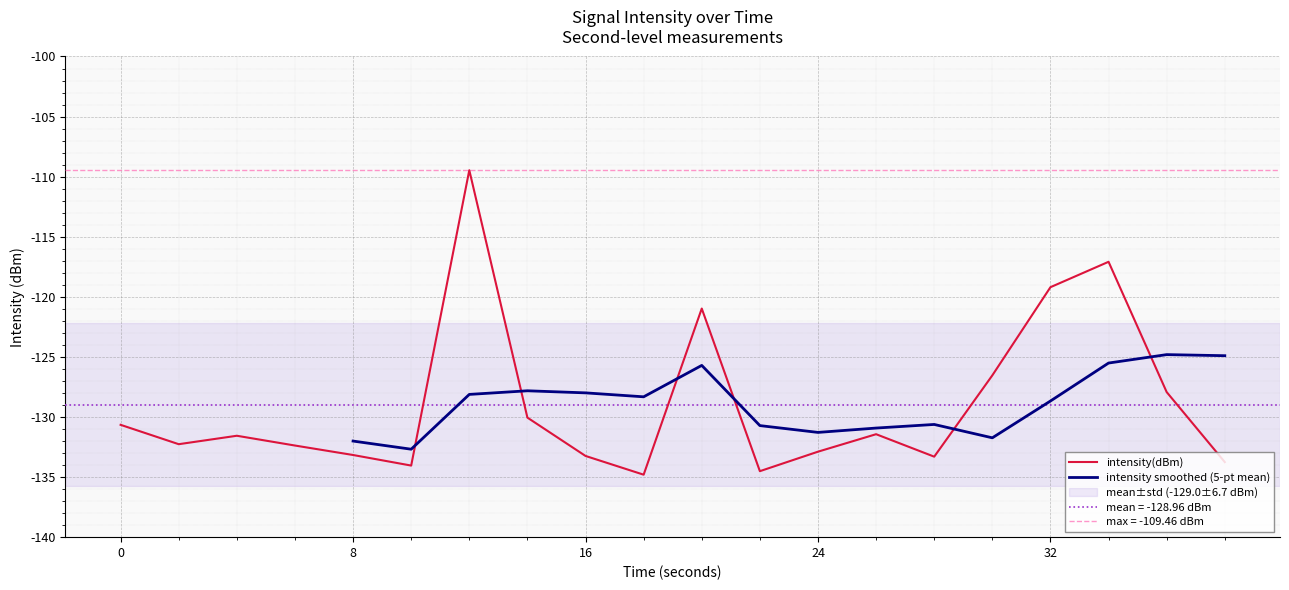

What is the average value?

-129.0